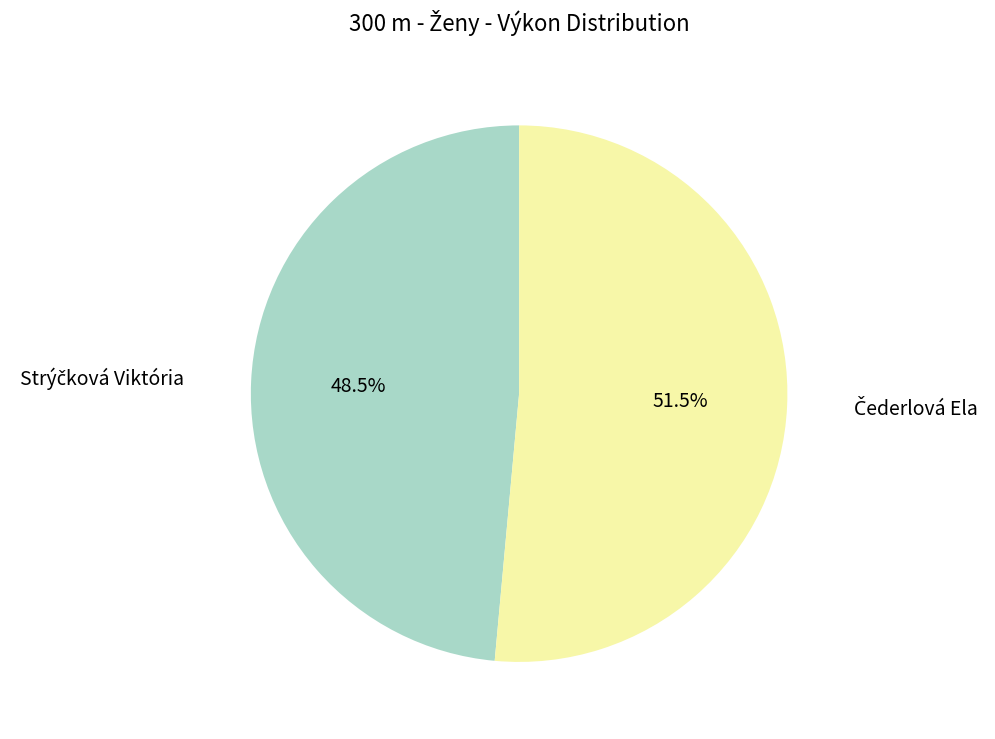

Does any single category account for the majority?

Yes